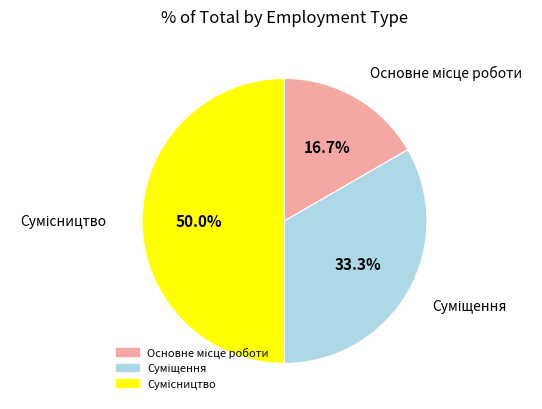

How many slices are in this pie chart?

3